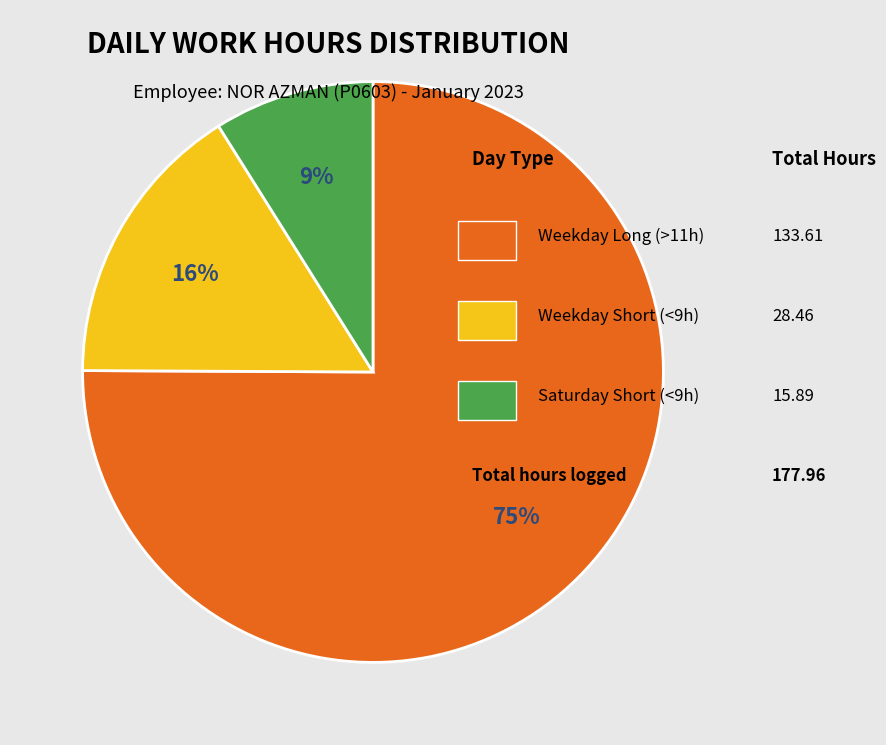

Is there any slice that represents more than half of the pie?

Yes